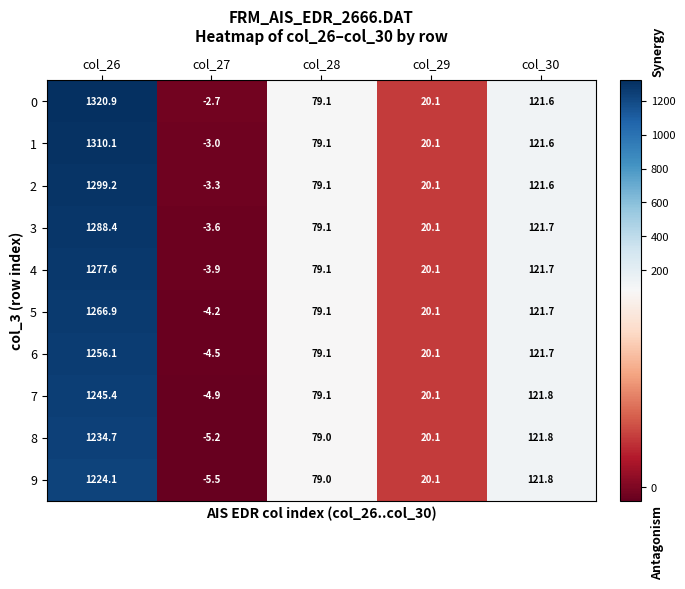

Where is 9 nearest to the value 609?

col_30